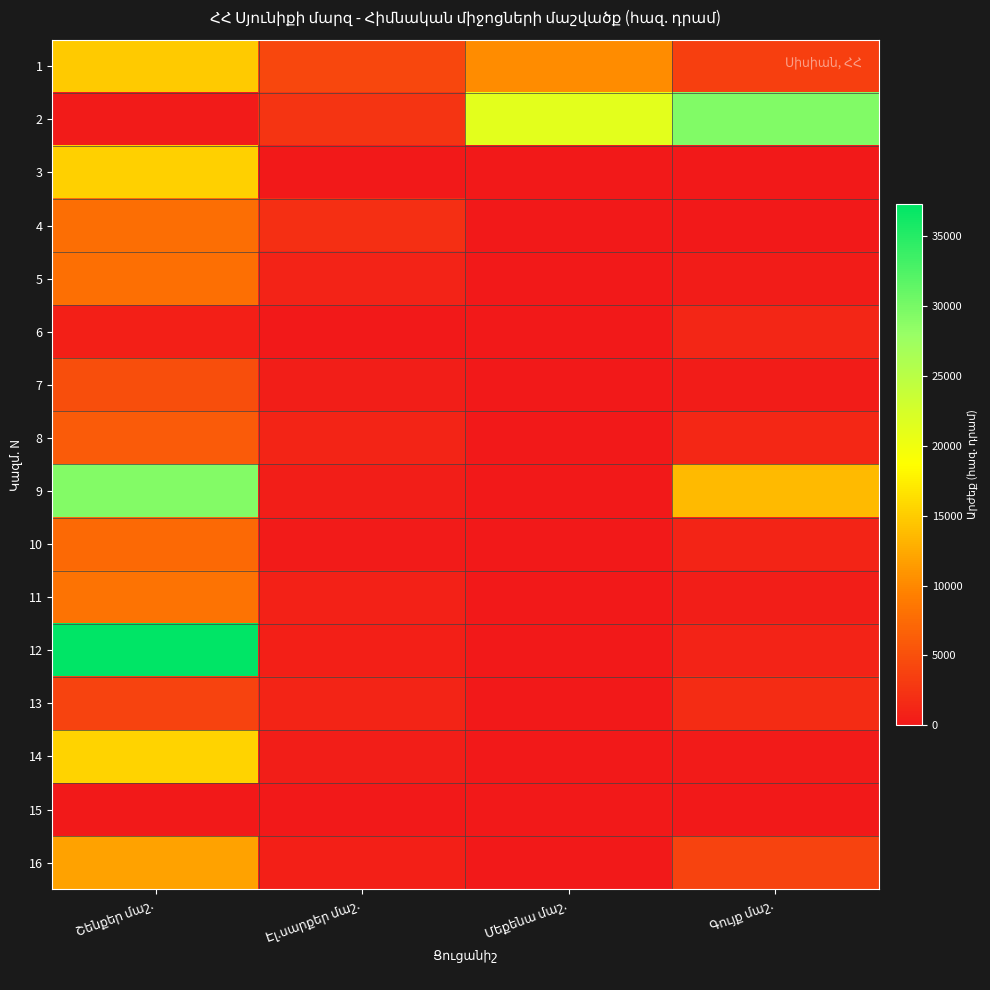

The value of 8 at Շենքեր մաշ. is 6119.0. True or false?

True